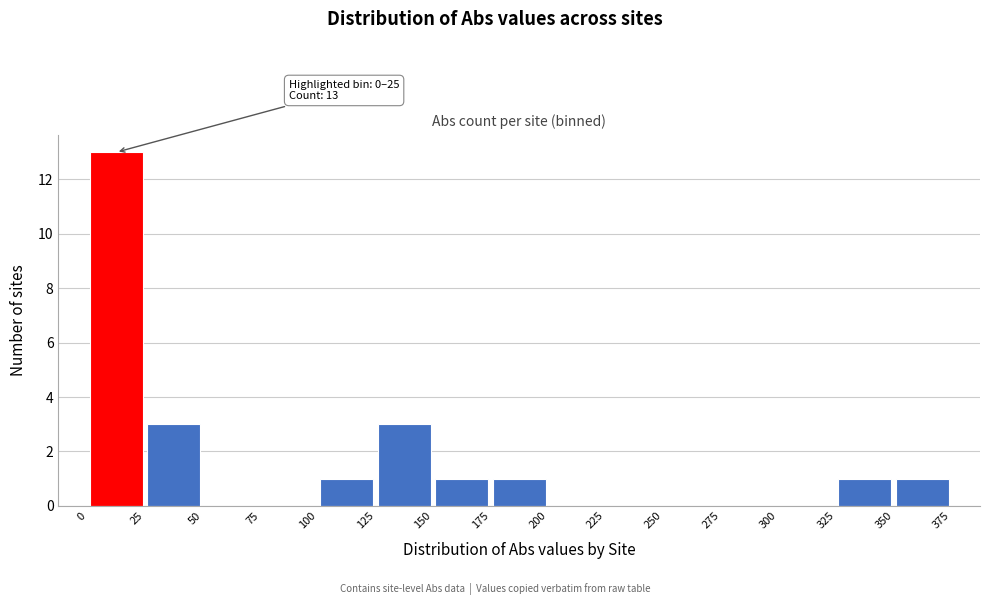

Over which range of the x-axis is the bar tallest?

0 to 25